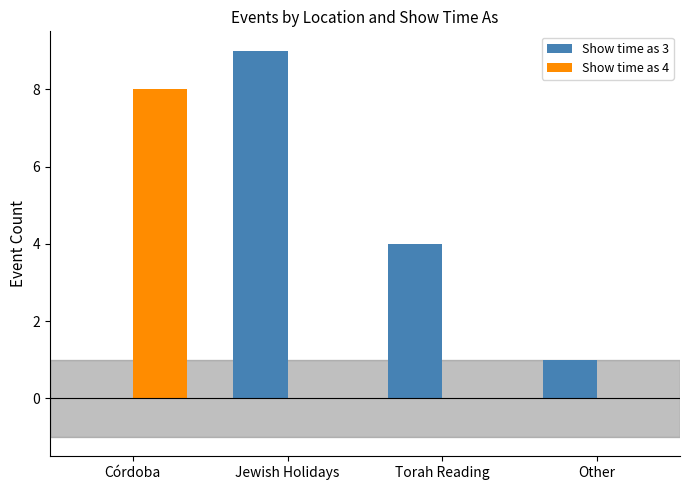

How many positive values does the Show time as 3 series have?

3